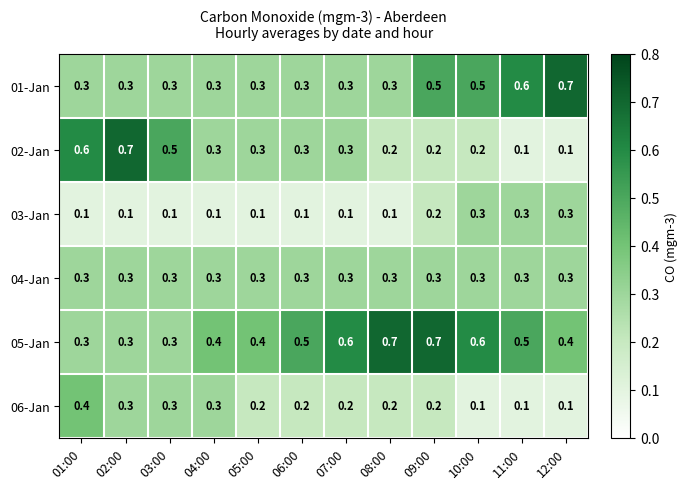

The value of 02-Jan at 03:00 is 0.8. True or false?

False